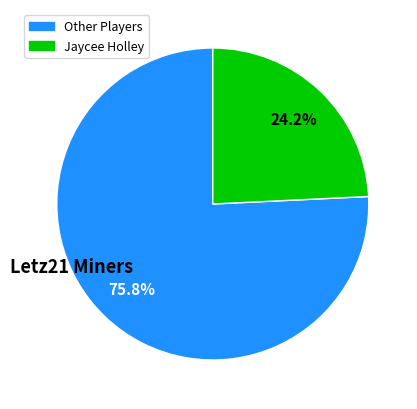

To the nearest percent, what is the difference between the largest and smallest slice percentages?

52%